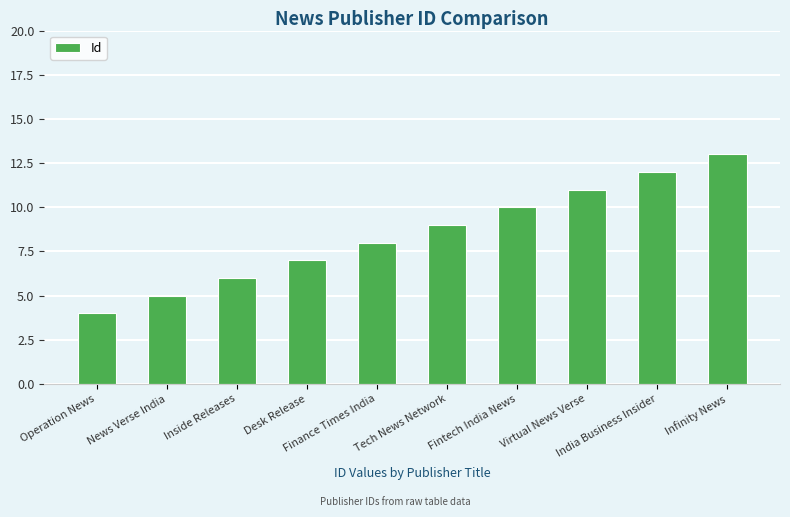

Is it true that the value at Desk Release is 11?

False